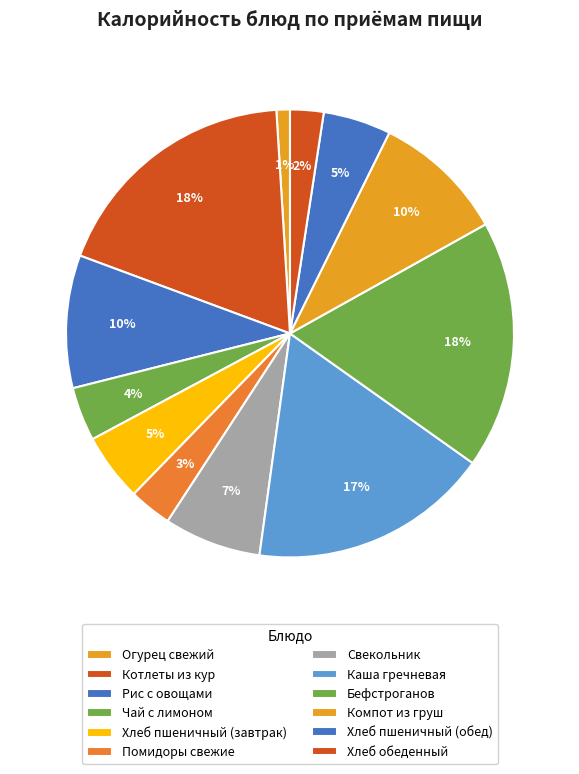

Does any single category account for the majority?

No